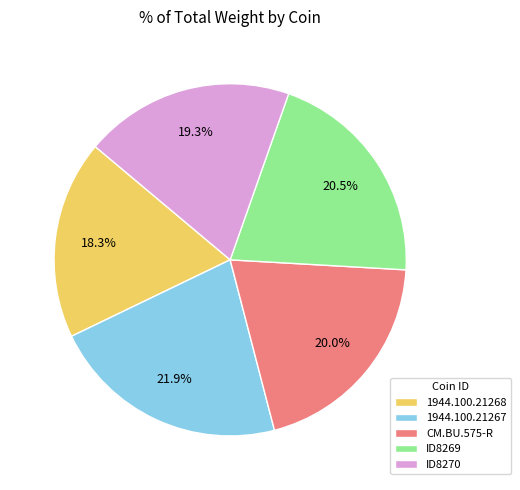

Is it true that CM.BU.575-R is 9% of the pie?

False